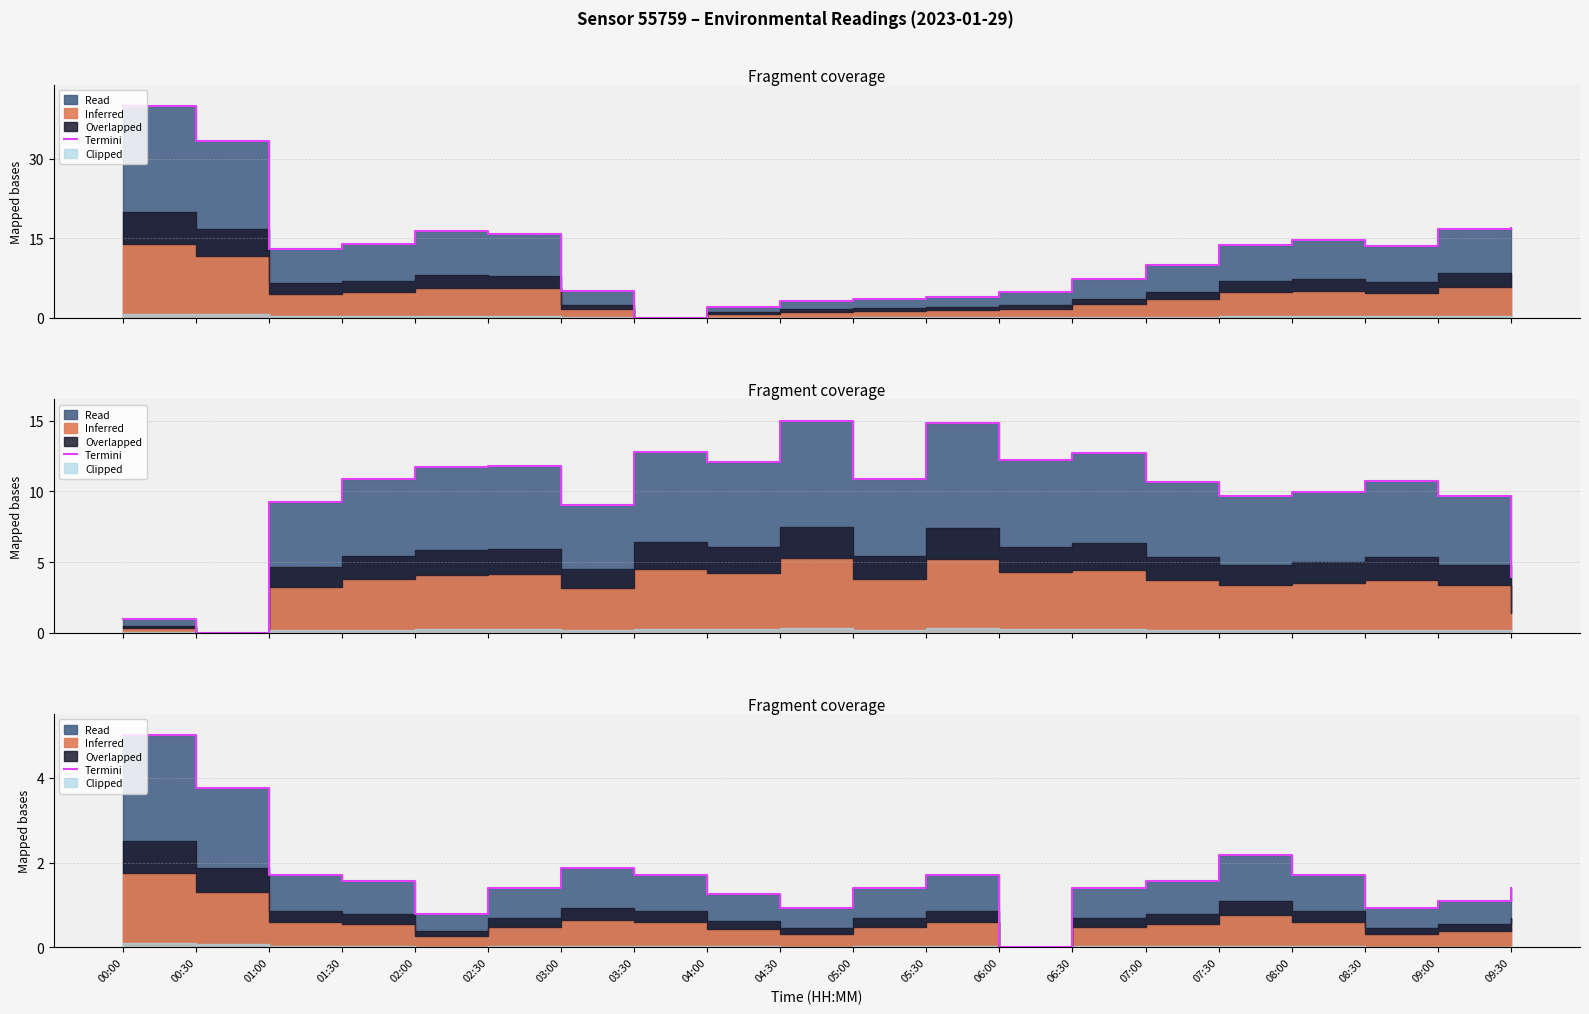

What is the difference between the second highest and minimum values?

3.7